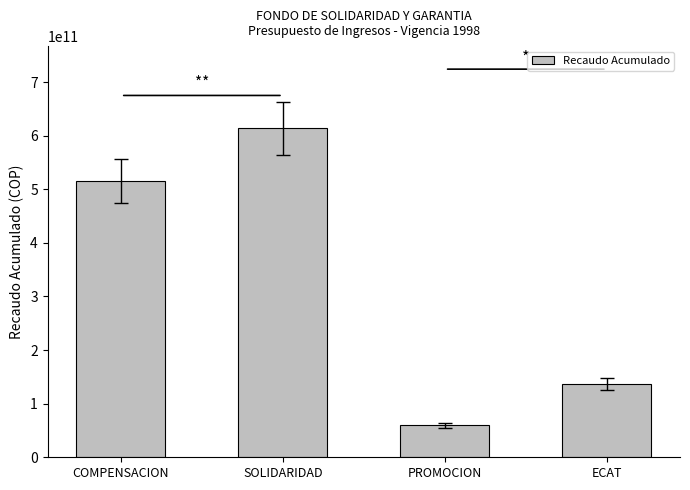

The value at ECAT is 136714538806.1. True or false?

True